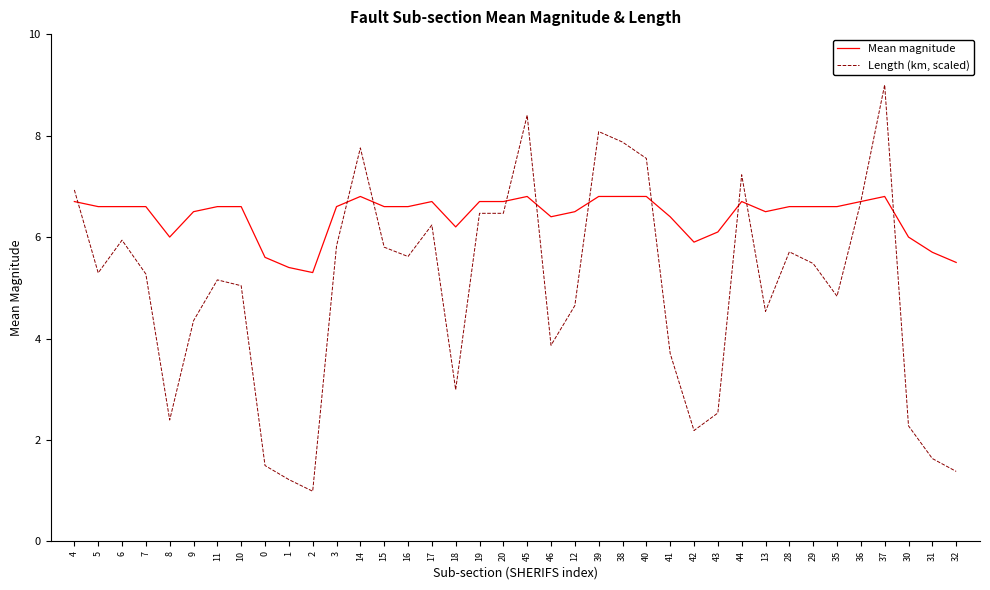

Which series has the largest range (max minus min)?

Length (km, scaled)